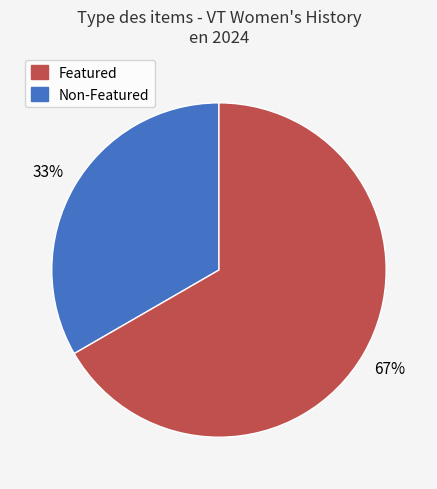

How many slices are in this pie chart?

2